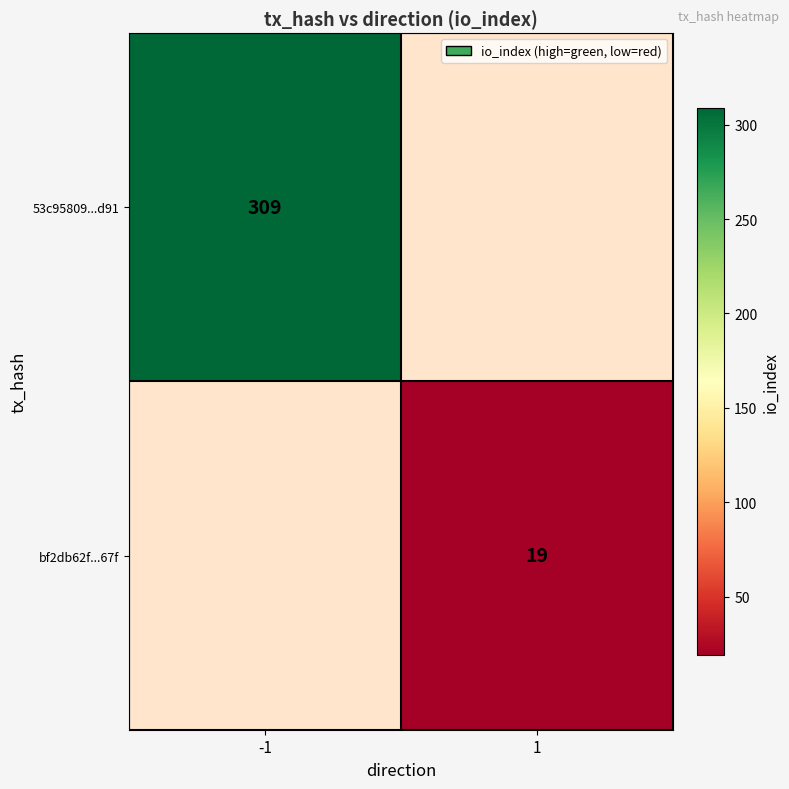

Is the value of 53c95809...d91 at -1 greater than the value of bf2db62f...67f at 1?

Yes